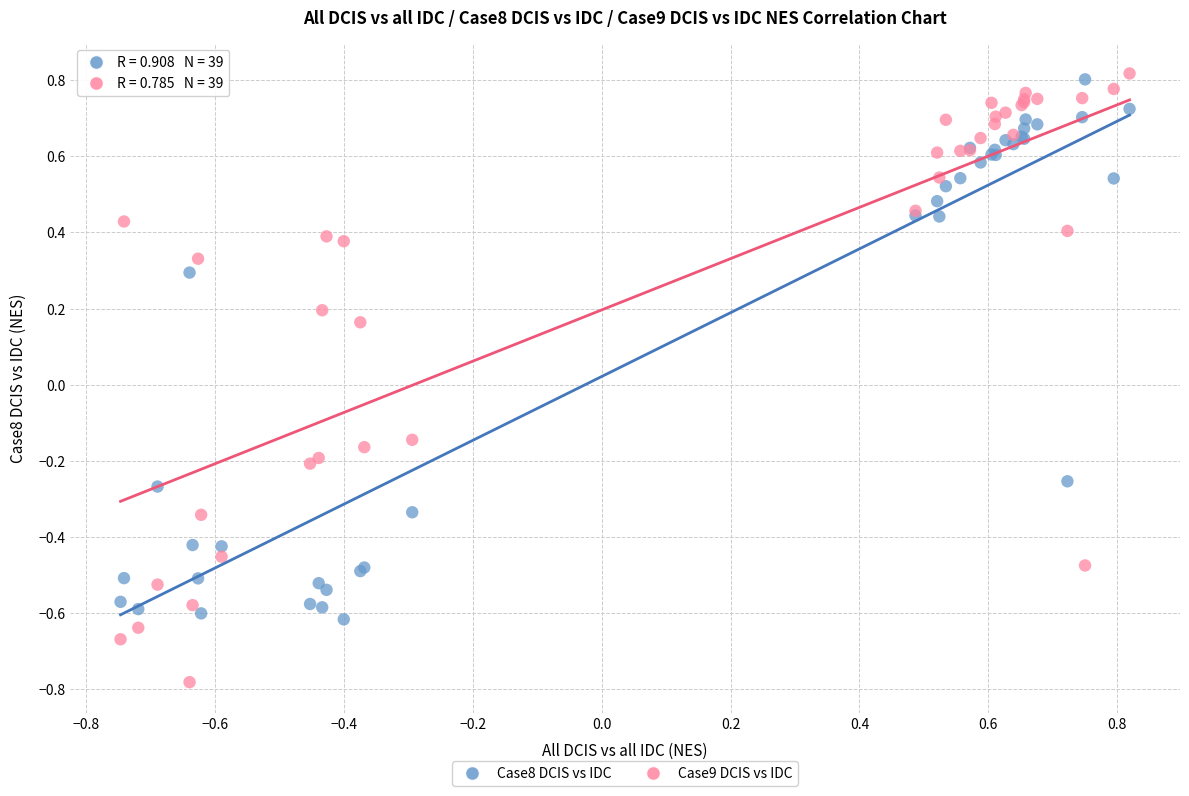

What is the X range (max minus min) for the scatter plot?

1.6